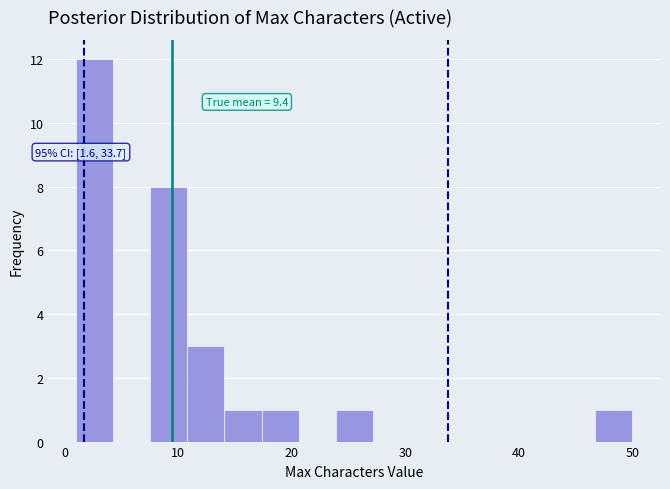

Read against the x-axis, roughly where is the centre of the tallest bar?

3